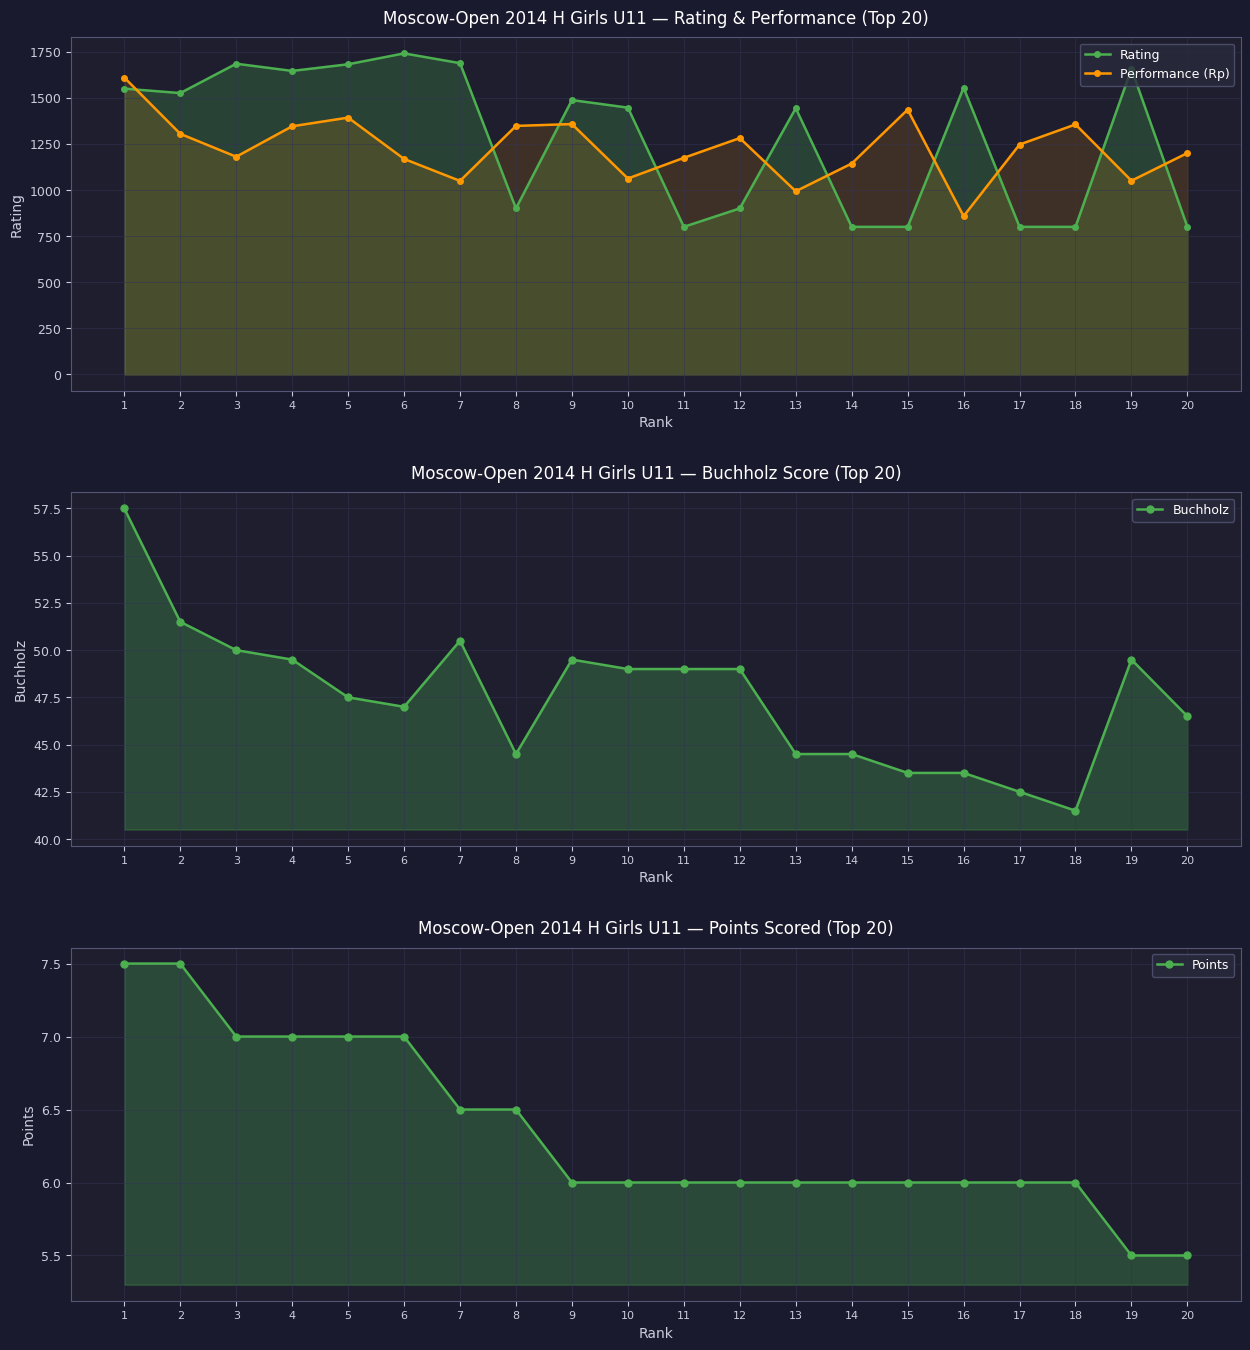

True or false: Buchholz has a value of 20.8 at 2.

False